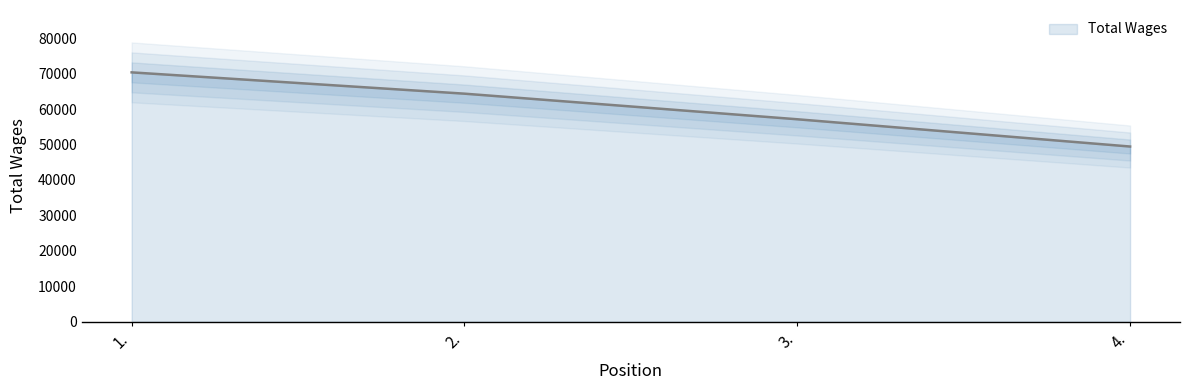

What is the label of the 4th point from the right?

1.